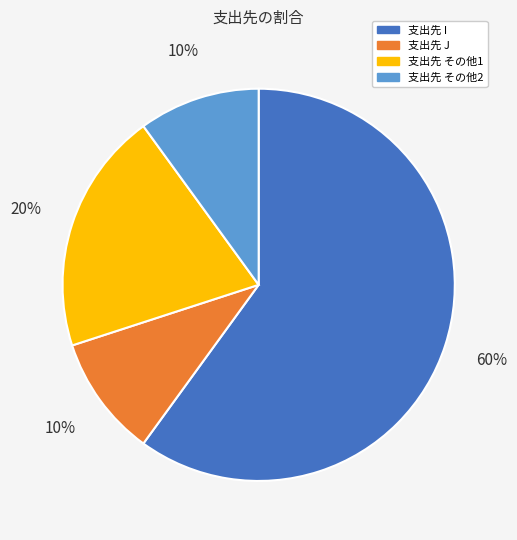

To the nearest percent, what is the combined percentage of 支出先 その他2 and 支出先 I?

70%